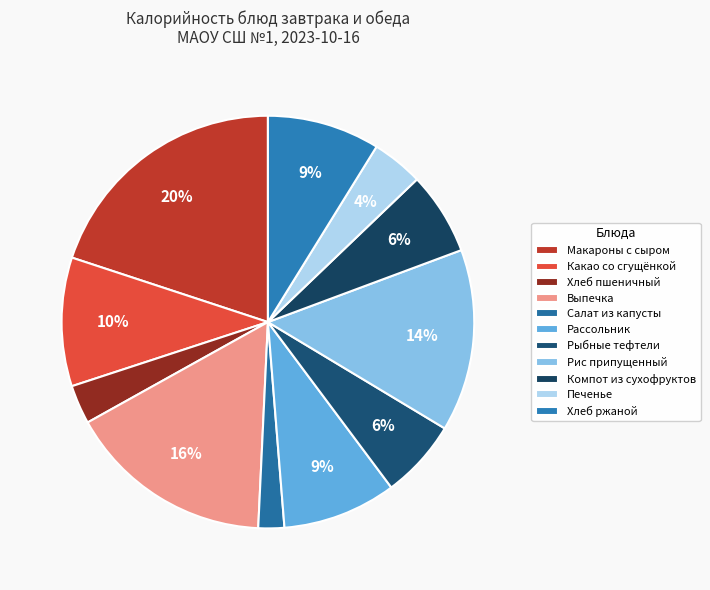

To the nearest percent, what is the combined percentage of Компот из сухофруктов and Хлеб пшеничный?

10%